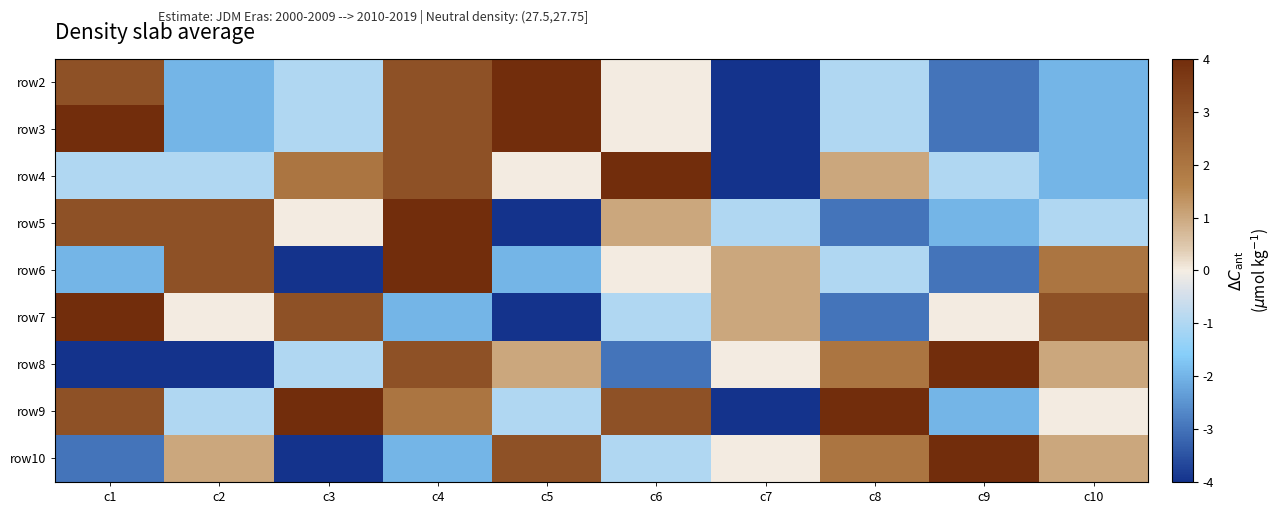

Which has a higher value, c3 or c9?

c3